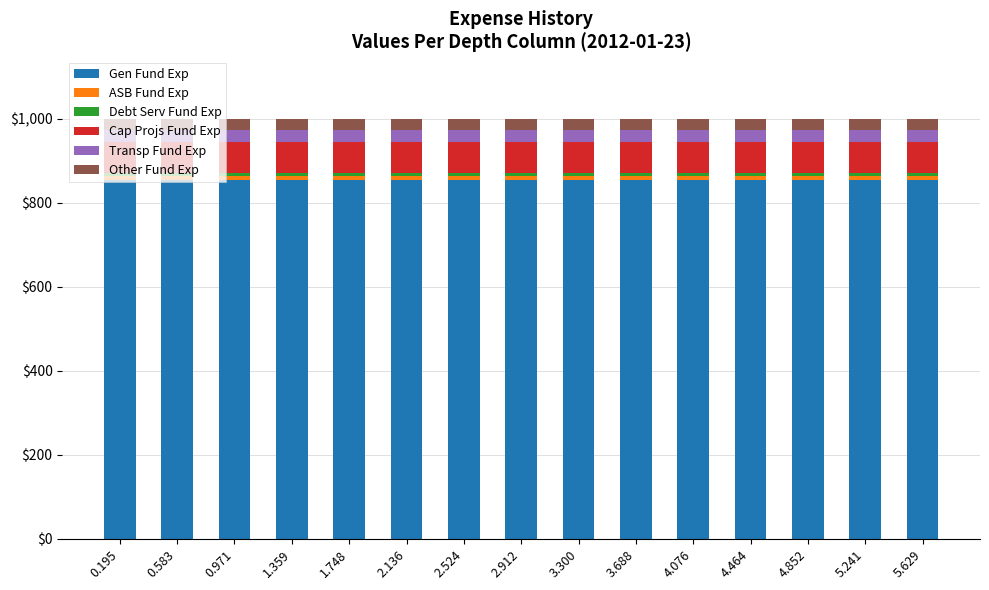

What is the average value of the Gen Fund Exp series?

854.1